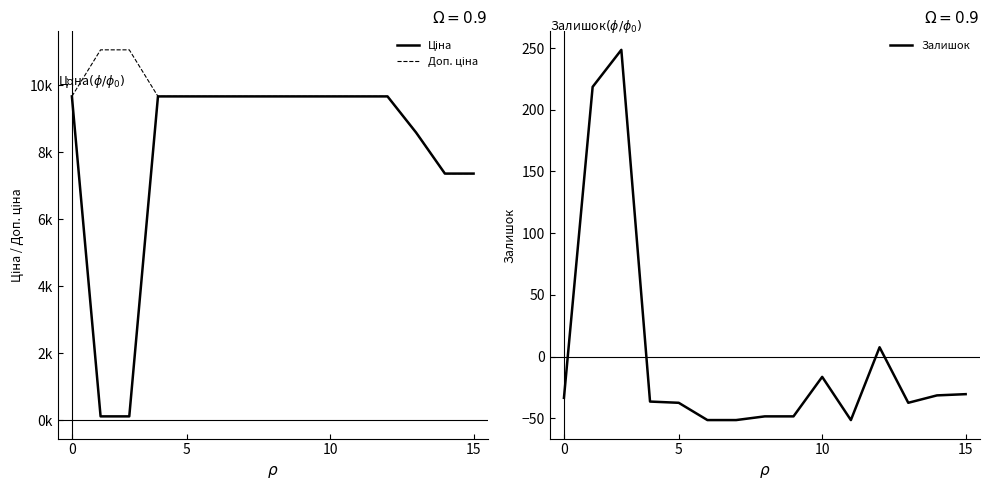

What is the difference between the second highest and second lowest values in the Доп. ціна series?

3694.8